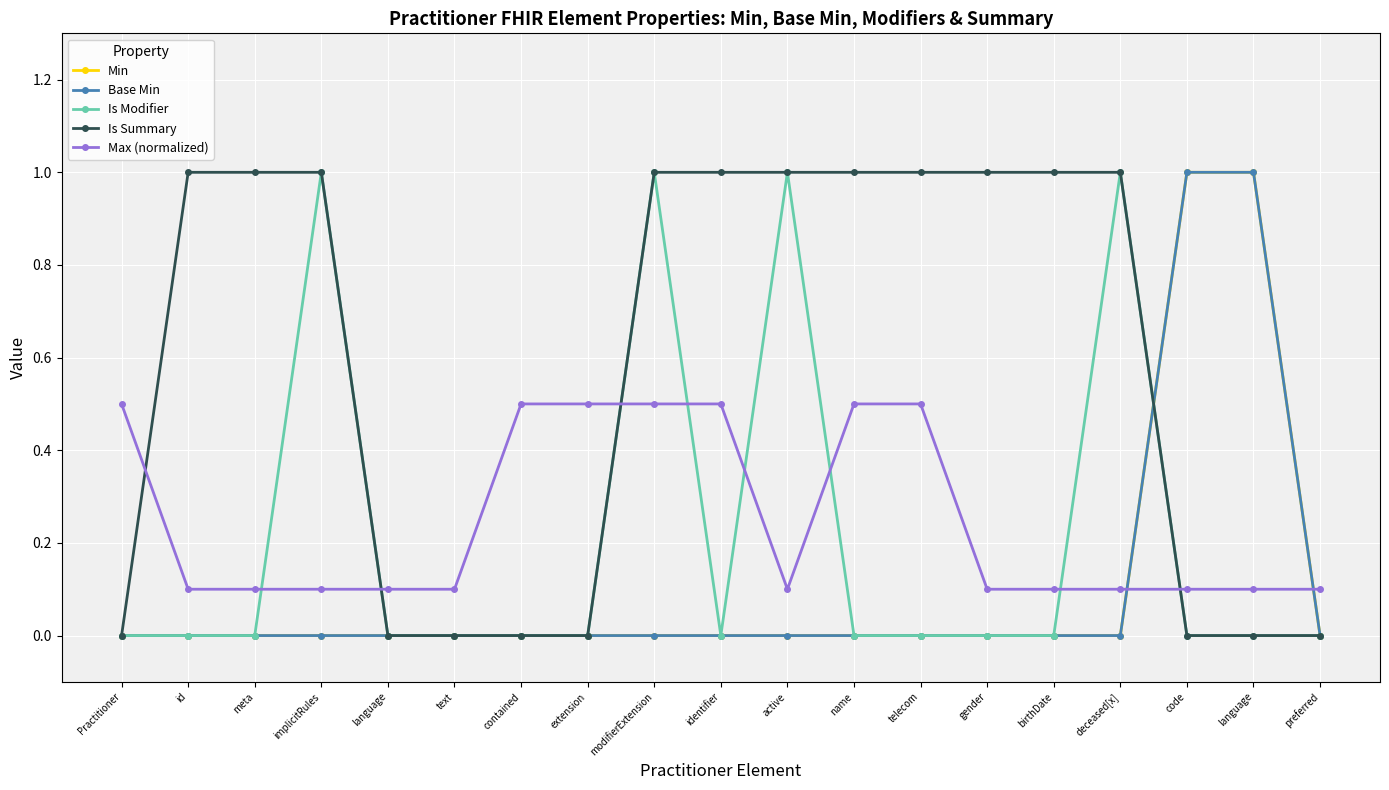

At how many categories does at least one series exceed 0?

19